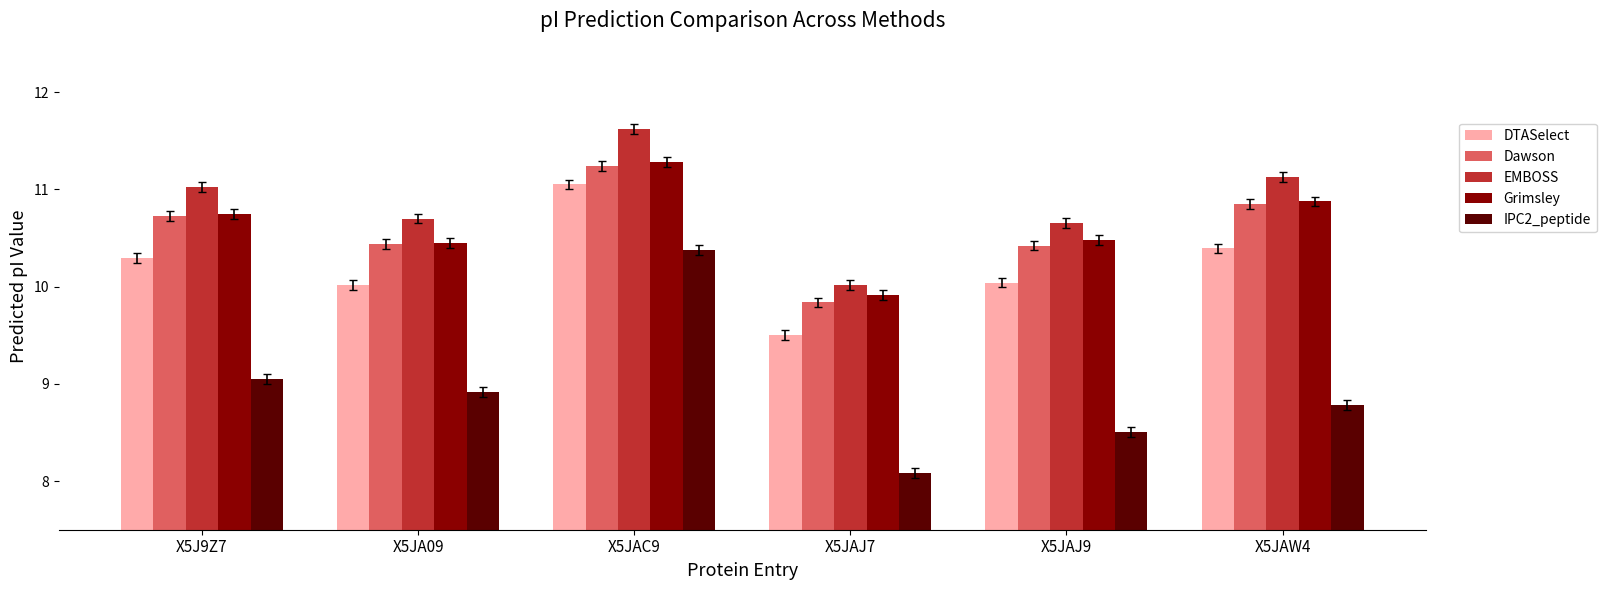

At which label is Dawson closest to 10?

X5JAJ7